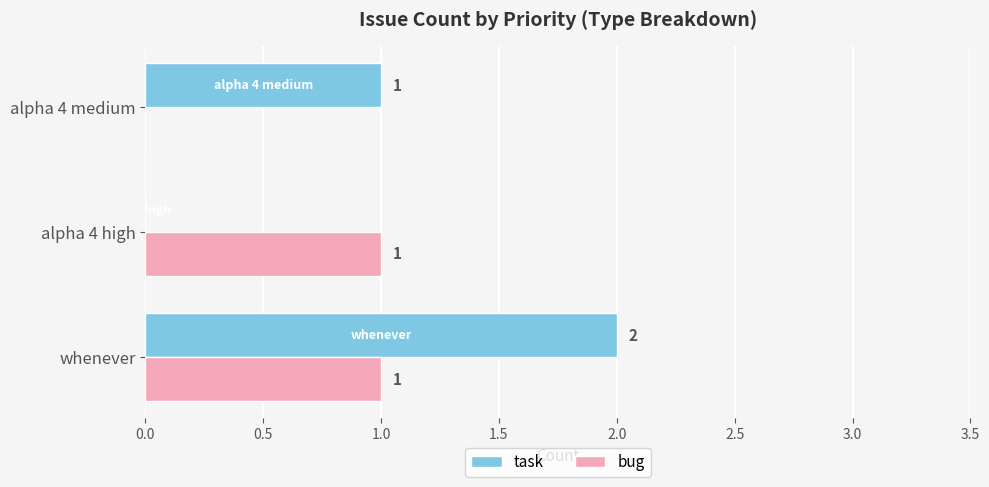

How many categories are shown in the chart?

3